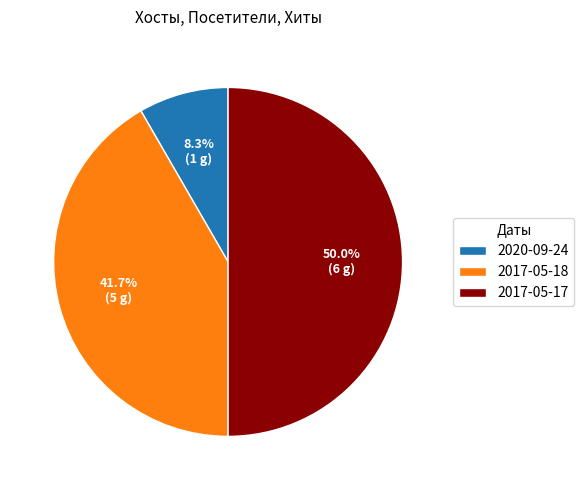

The 2017-05-17 slice represents 50% of the pie. True or false?

True